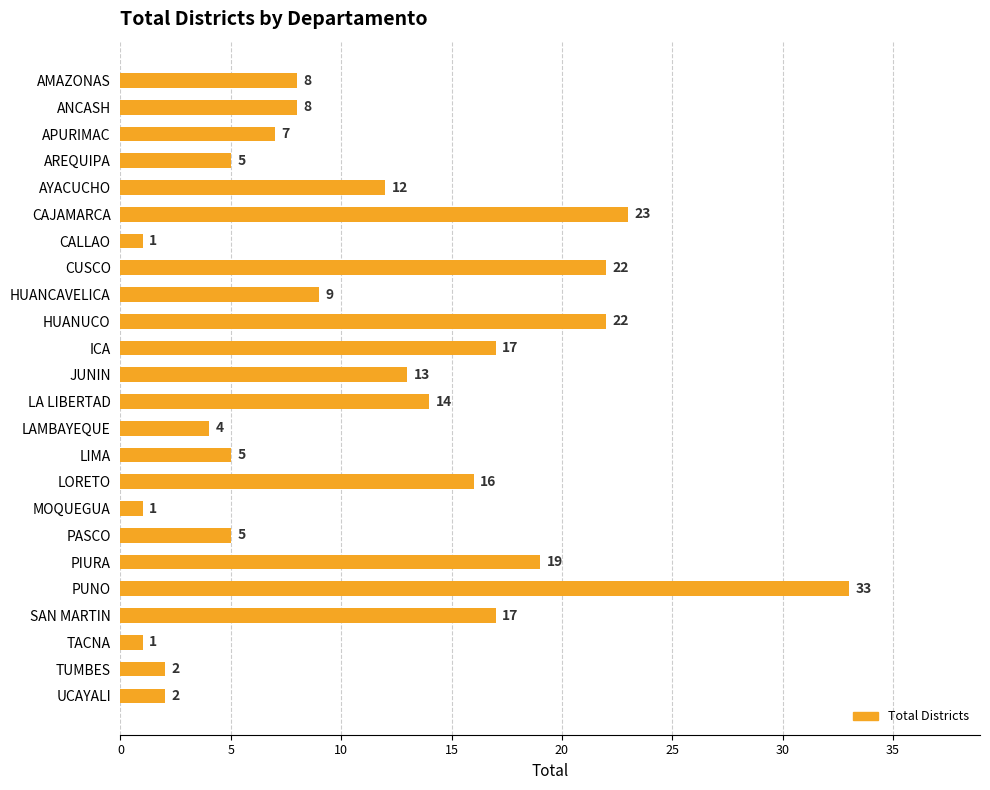

Reading top to bottom, transcribe all the data shown in this chart.

8	8	7	5	12	23	1	22	9	22	17	13	14	4	5	16	1	5	19	33	17	1	2	2